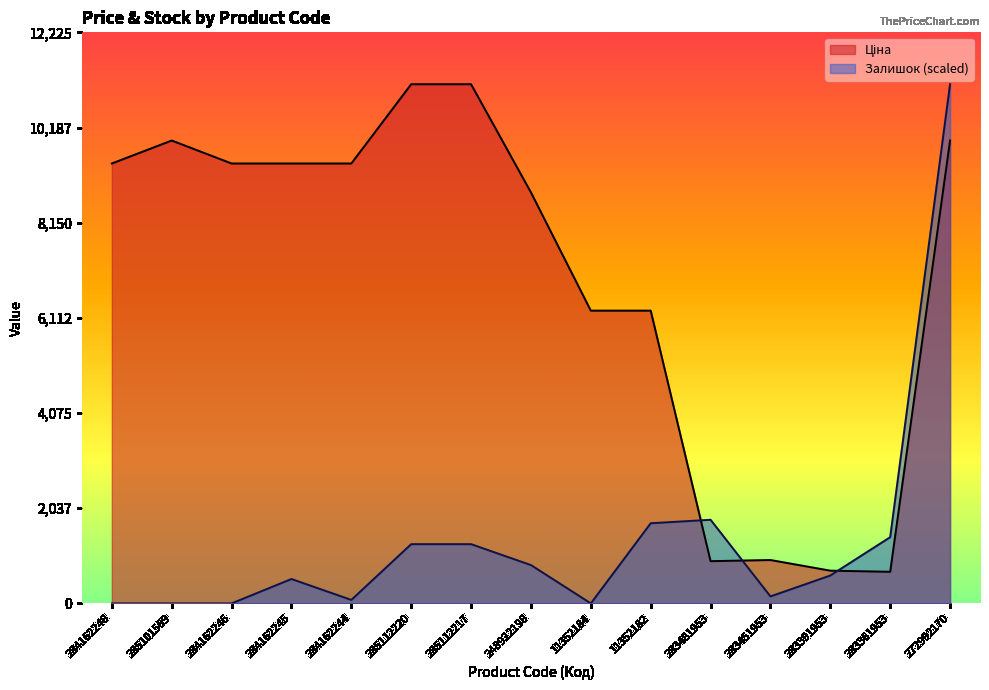

Rank the series at 11352182 from highest to lowest value.

Ціна, Залишок